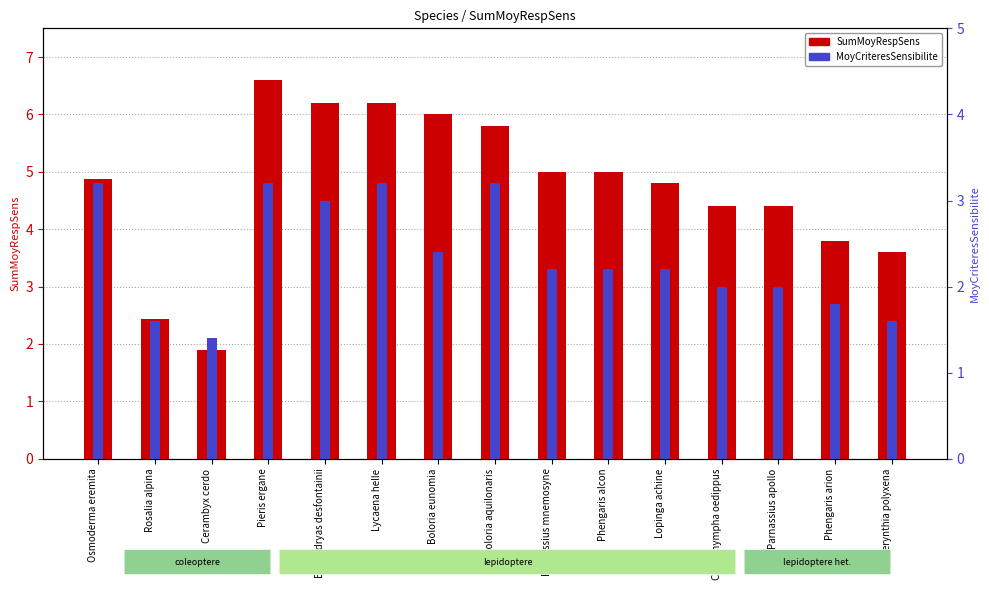

List the series in order of their peak value, lowest first.

MoyCriteresSensibilite, SumMoyRespSens